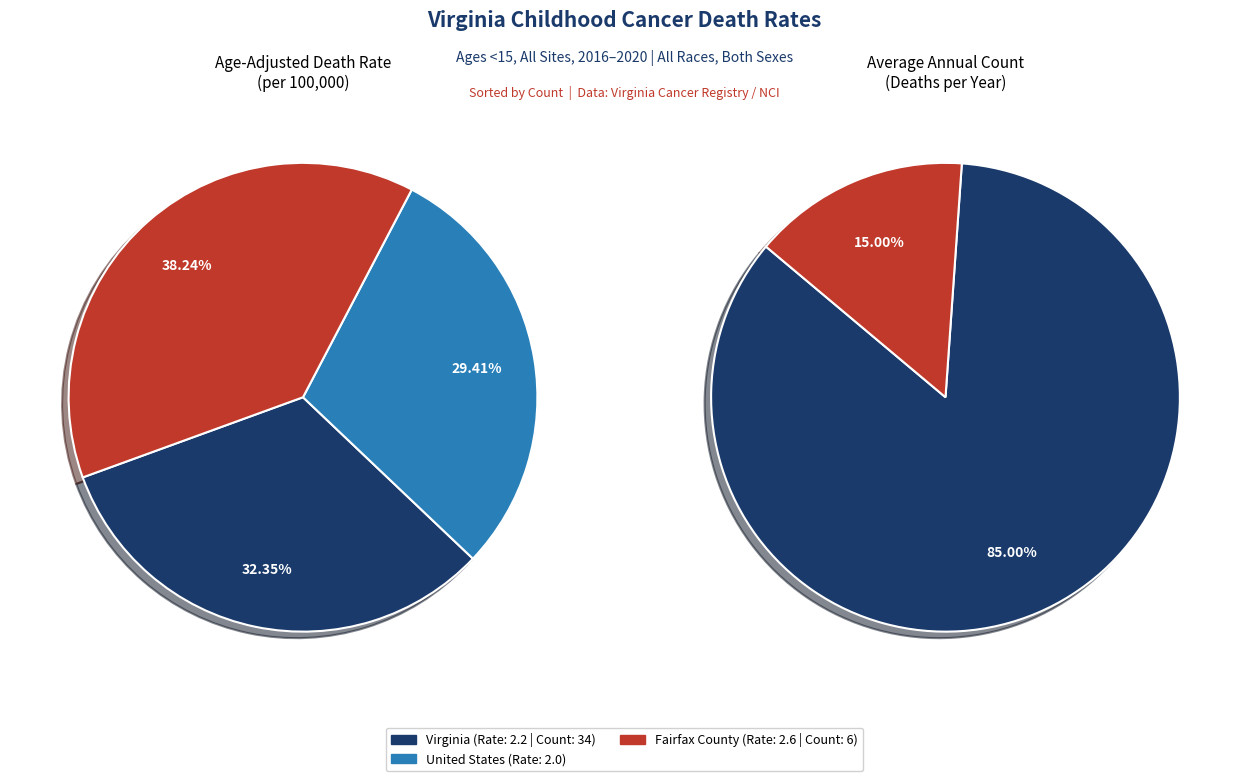

To the nearest percent, what percentage of the pie is United States?

29%